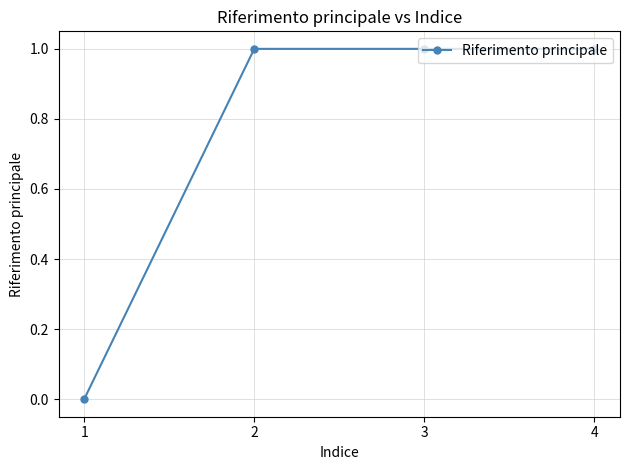

True or false: there are more than 1 points higher than both neighbors.

False